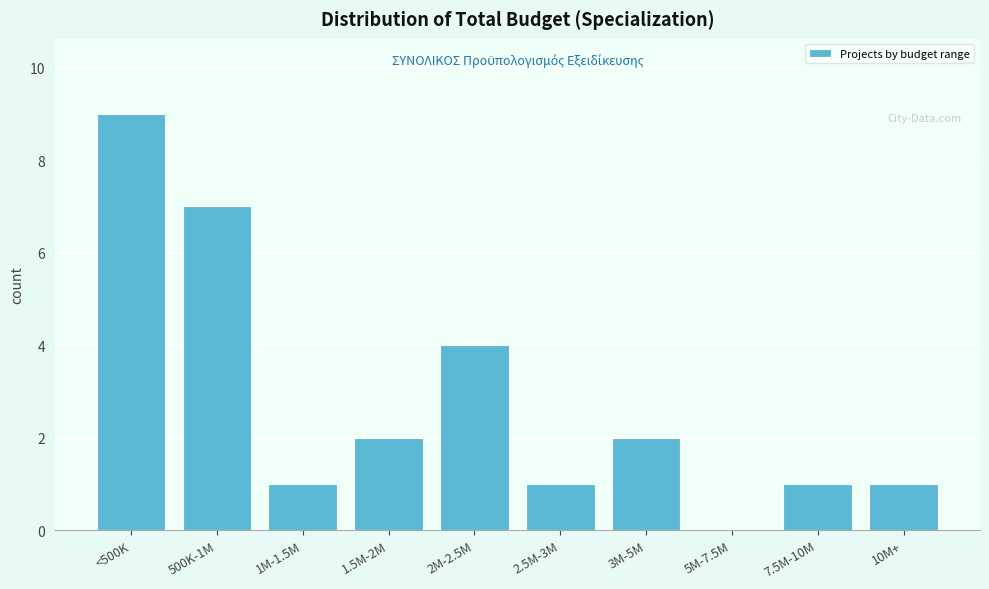

Reading right to left, what are all the values shown in this chart?

10M+=1	7.5M-10M=1	5M-7.5M=0	3M-5M=2	2.5M-3M=1	2M-2.5M=4	1.5M-2M=2	1M-1.5M=1	500K-1M=7	<500K=9